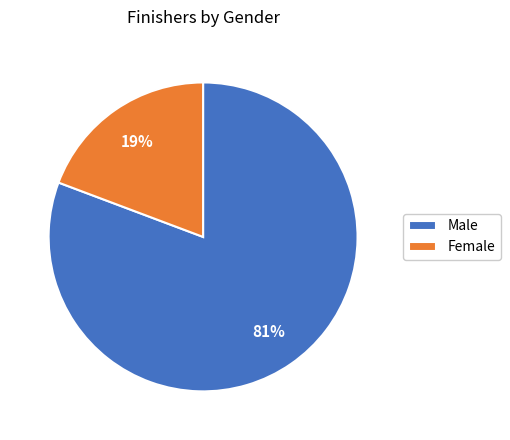

Rank the categories by value from lowest to highest.

Female, Male